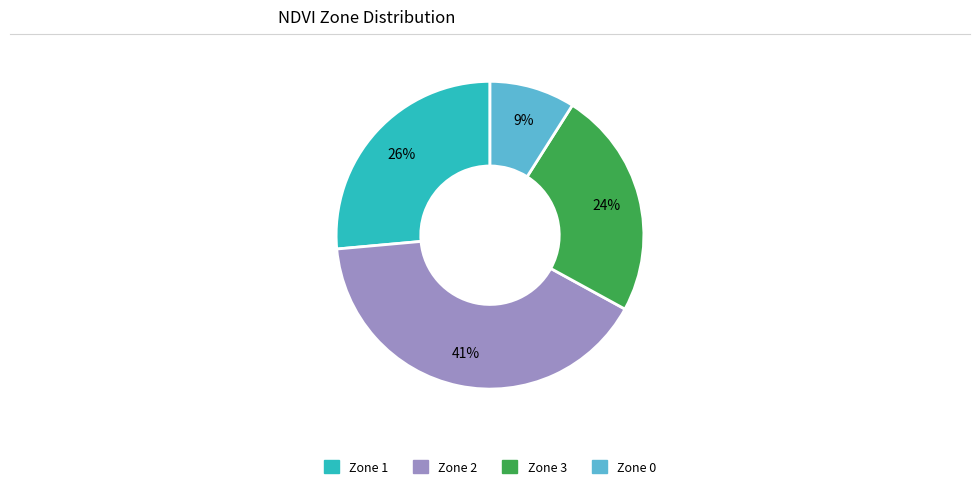

Which category has the biggest portion of the pie?

Zone 2